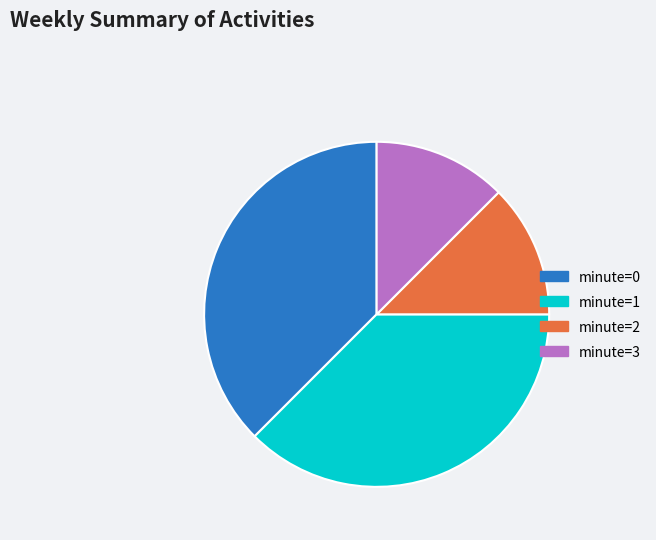

Is it true that minute=3 is 25% of the pie?

False